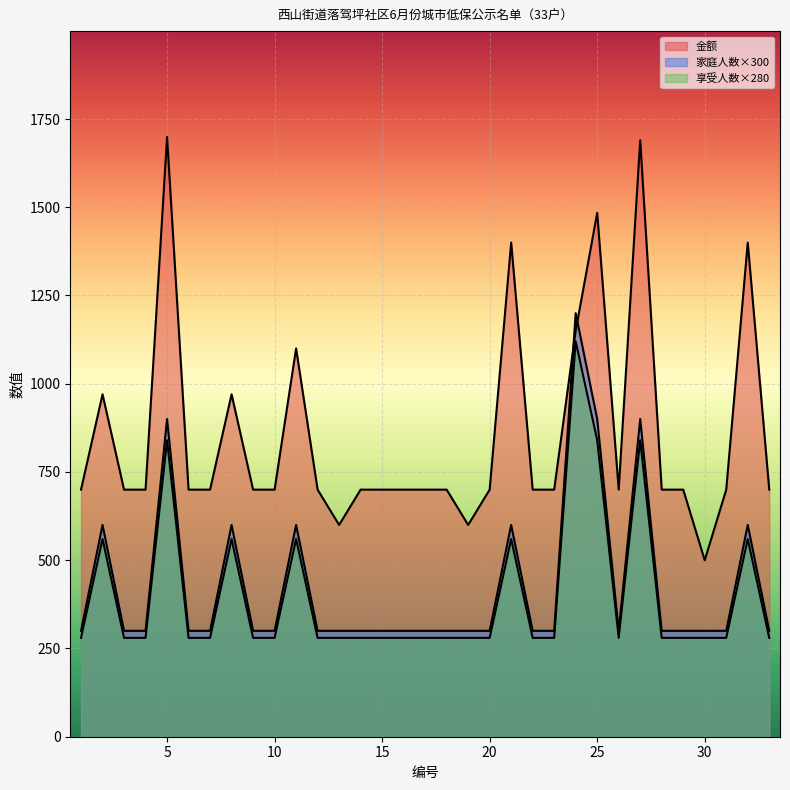

True or false: 家庭人数 and 金额 intersect in this chart.

False